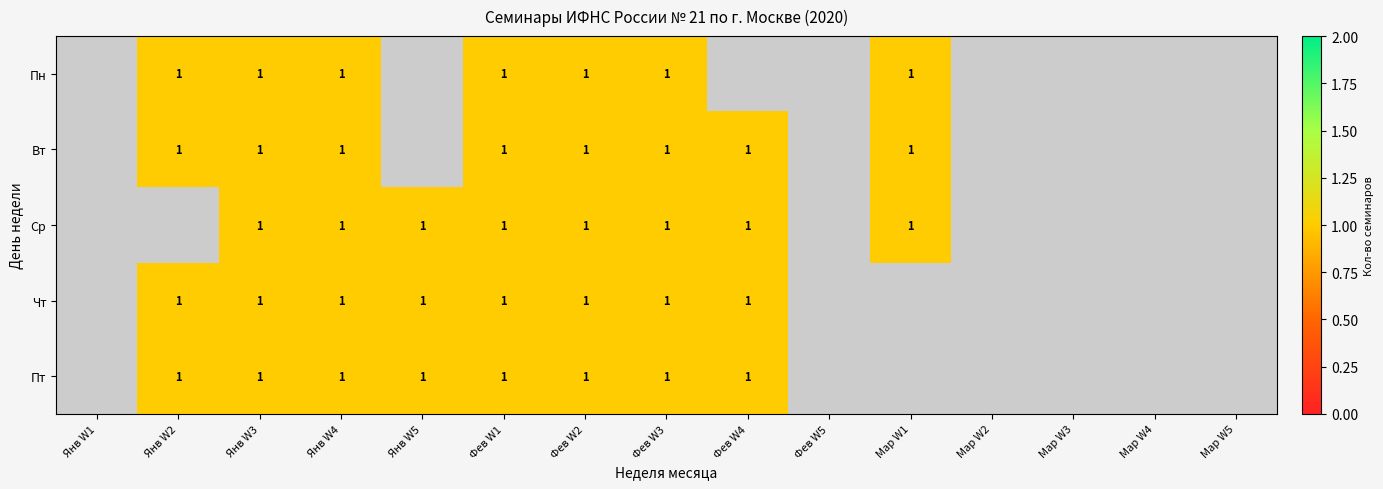

Which category has the lowest value across all series?

Янв W2